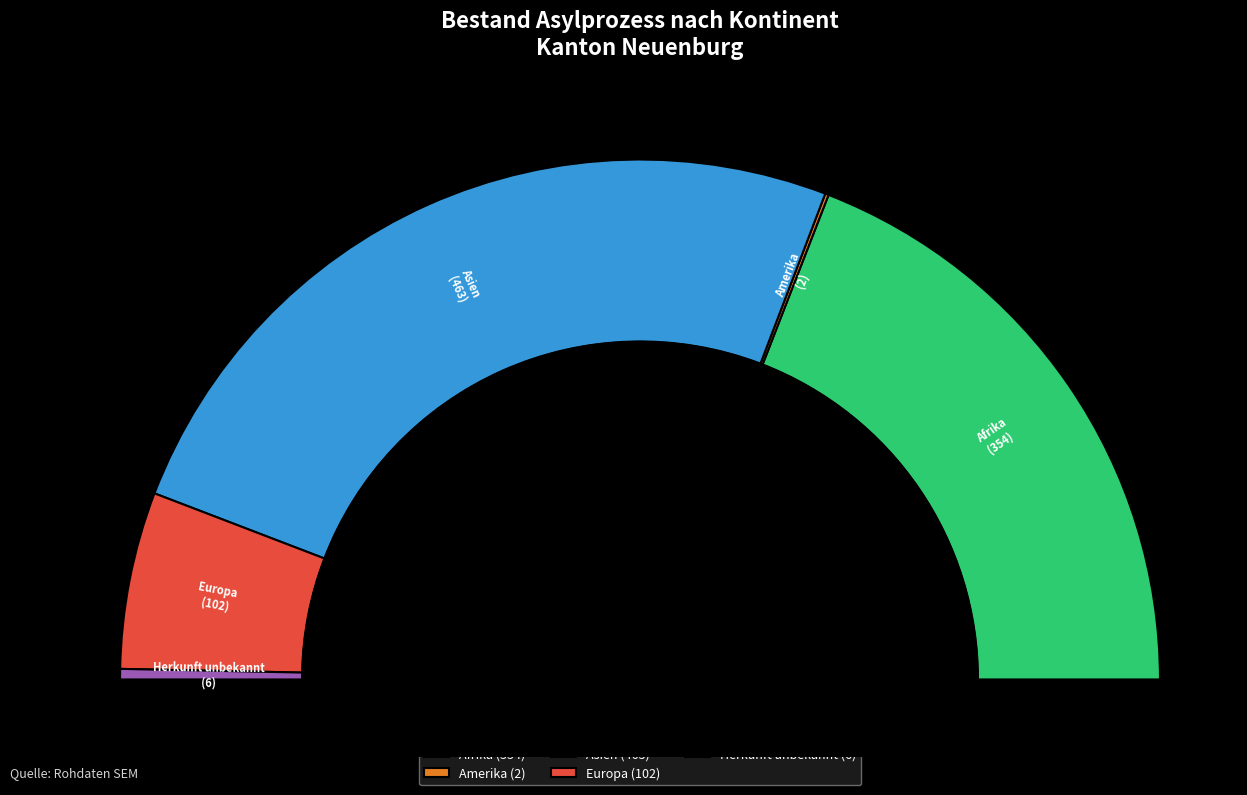

What is the change in value from Amerika to Herkunft unbekannt?

+4